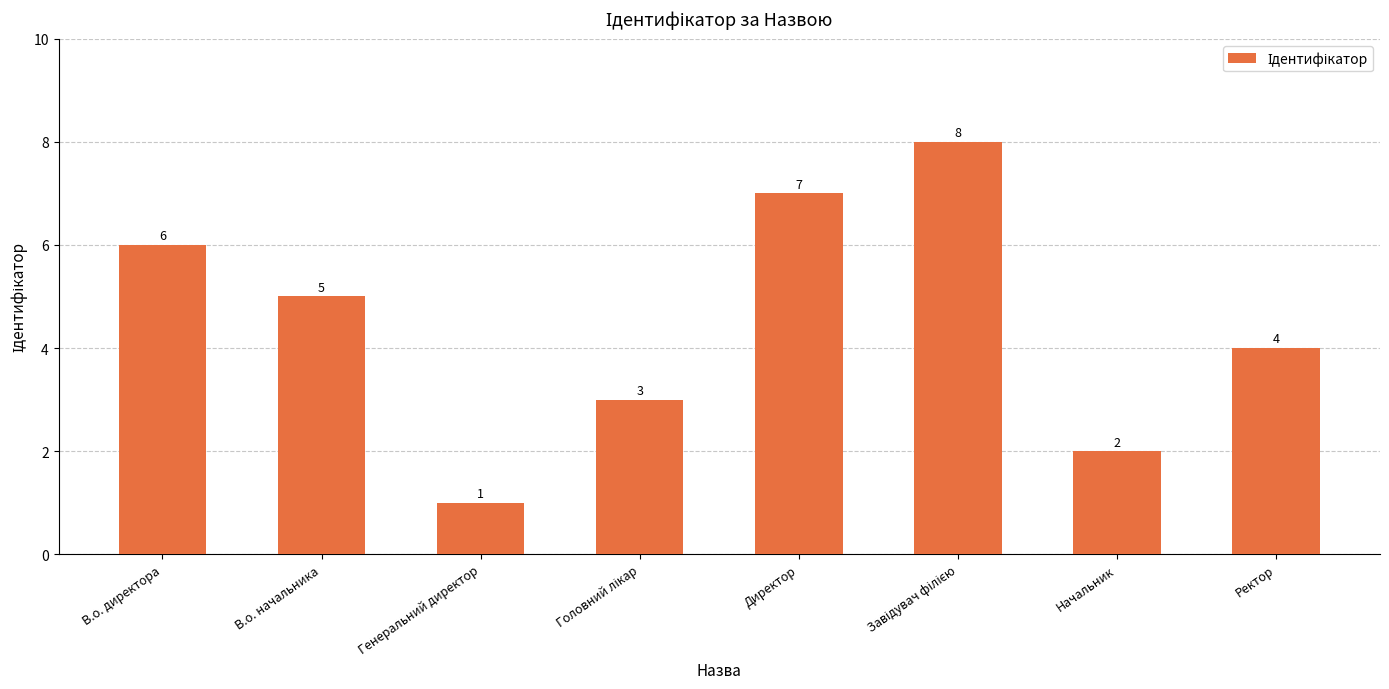

The value at Начальник is 2. True or false?

True